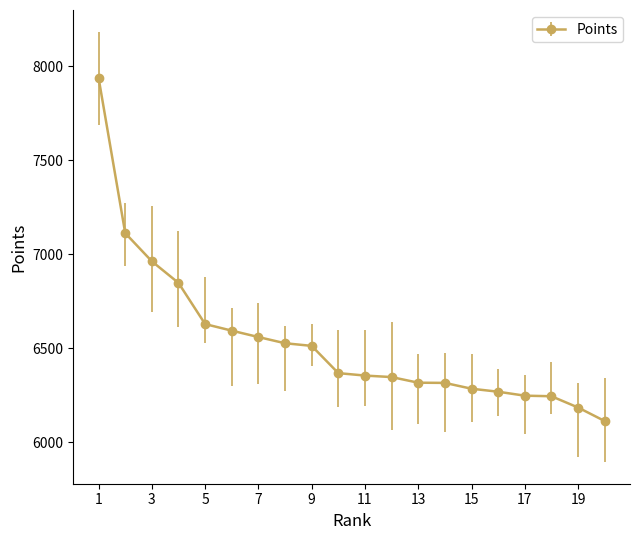

What is the difference between the maximum and minimum values?

1826